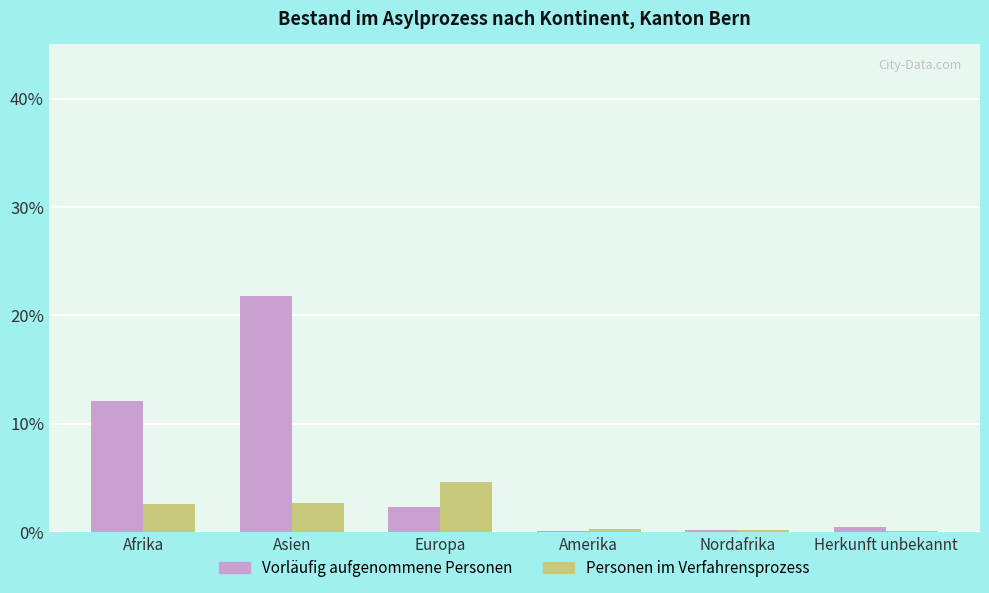

Are the bars grouped side by side (vs. stacked)?

Yes